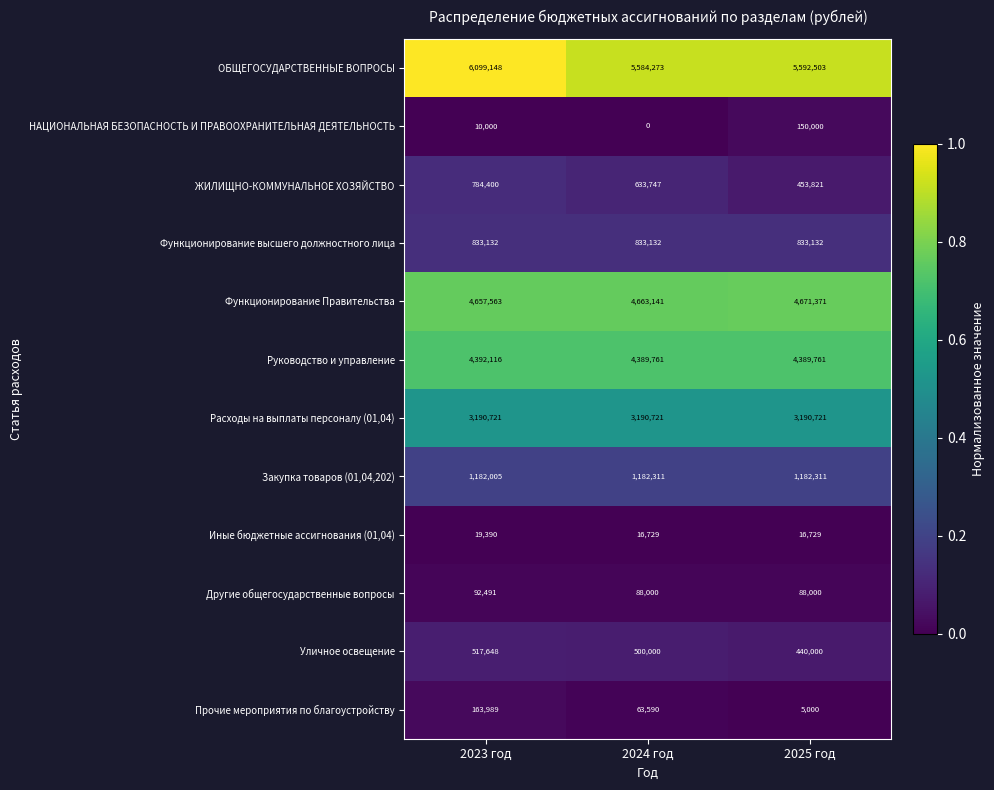

How many data points does each series have?

3